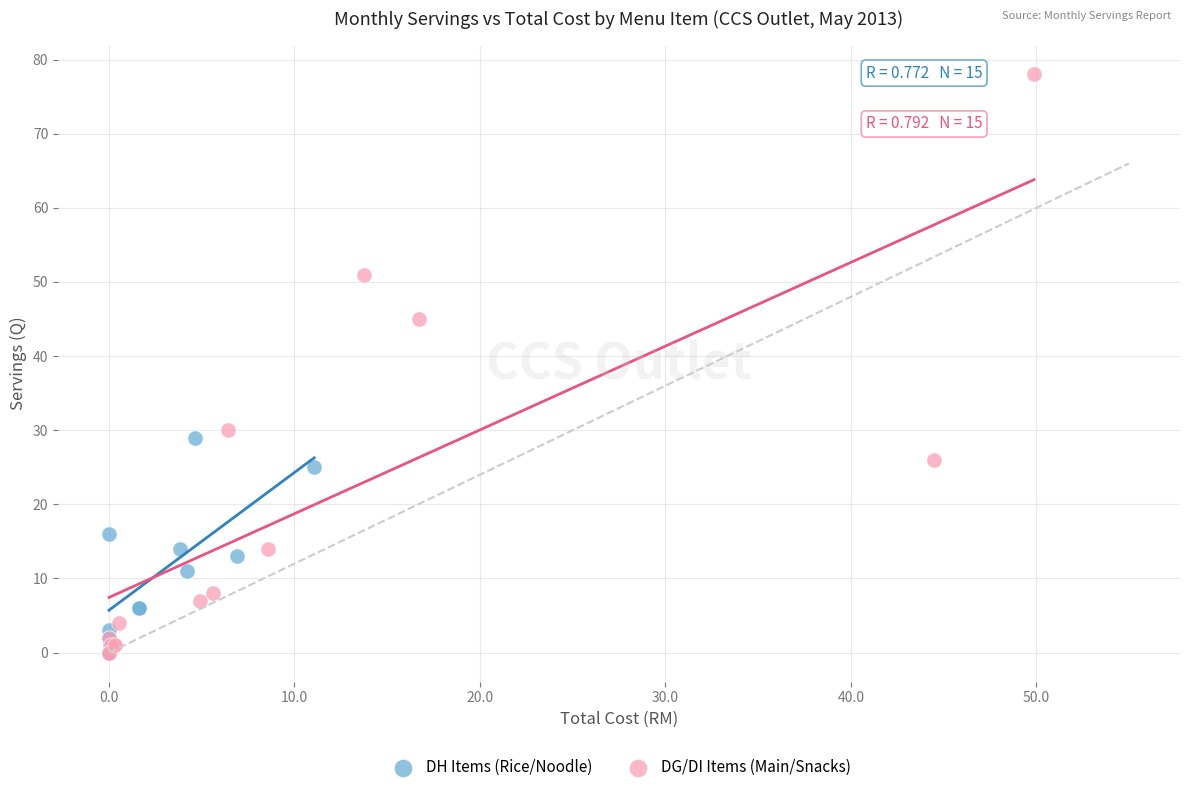

What are all the series names shown in the legend?

DH Items (Rice/Noodle), DG/DI Items (Main/Snacks)